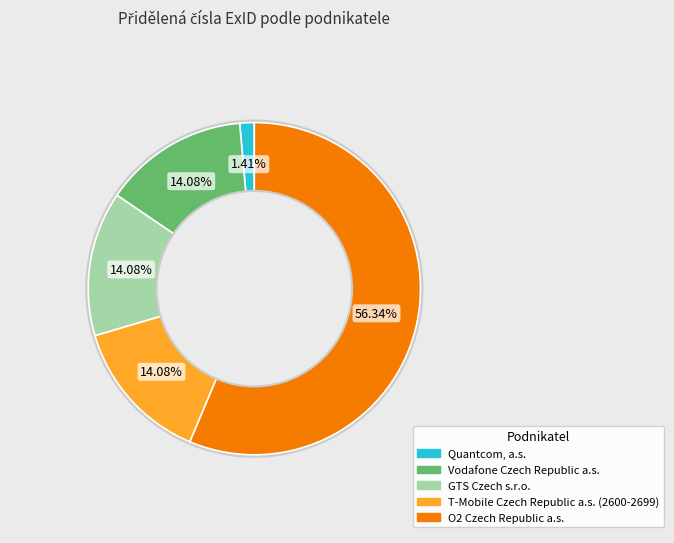

Is there any slice that represents more than half of the pie?

Yes